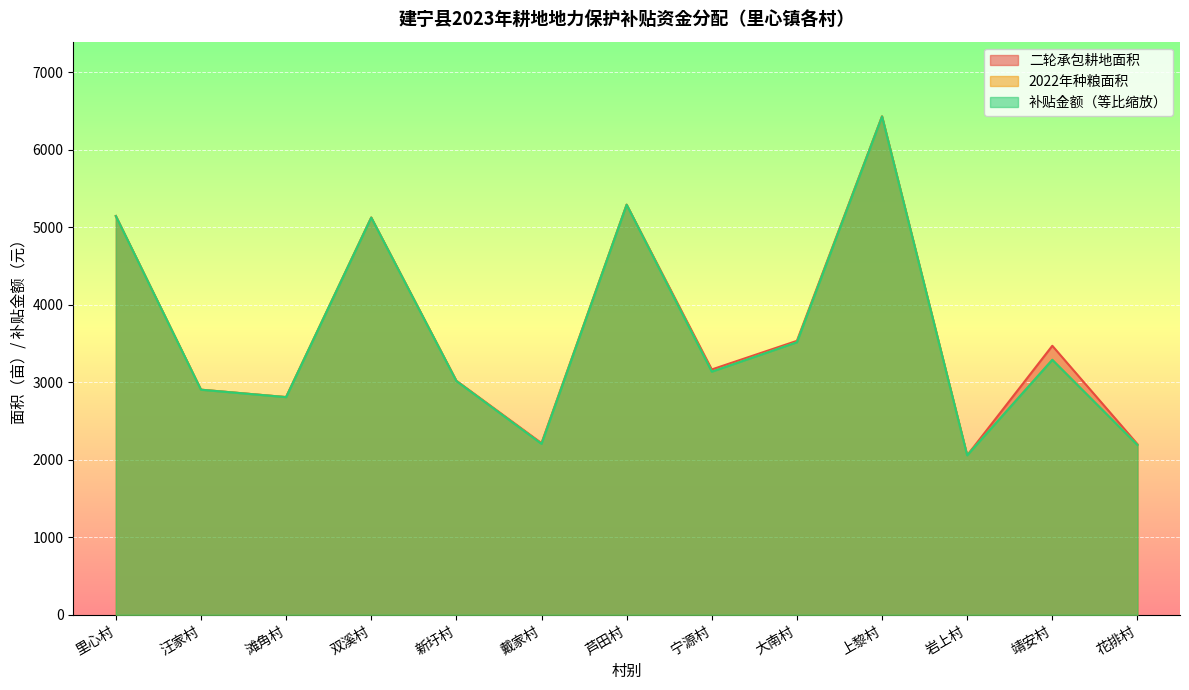

Reading left to right, what are all the values shown in this chart?

二轮承包耕地面积: 里心村=5142.5	汪家村=2903.0	滩角村=2807.5	双溪村=5123.0	新圩村=3019.0	戴家村=2214.0	芦田村=5288.6	宁源村=3164.0	大南村=3533.0	上黎村=6427.5	岩上村=2057.0	靖安村=3469.5	花排村=2201.0
2022年种粮面积: 里心村=5142.5	汪家村=2903.0	滩角村=2807.5	双溪村=5123.0	新圩村=3014.8	戴家村=2204.6	芦田村=5288.6	宁源村=3136.0	大南村=3514.7	上黎村=6427.5	岩上村=2057.0	靖安村=3288.9	花排村=2190.0
补贴金额: 里心村=5142.5	汪家村=2903.0	滩角村=2807.5	双溪村=5123.0	新圩村=3014.8	戴家村=2204.6	芦田村=5288.6	宁源村=3136.0	大南村=3514.7	上黎村=6427.5	岩上村=2057.0	靖安村=3288.9	花排村=2190.0